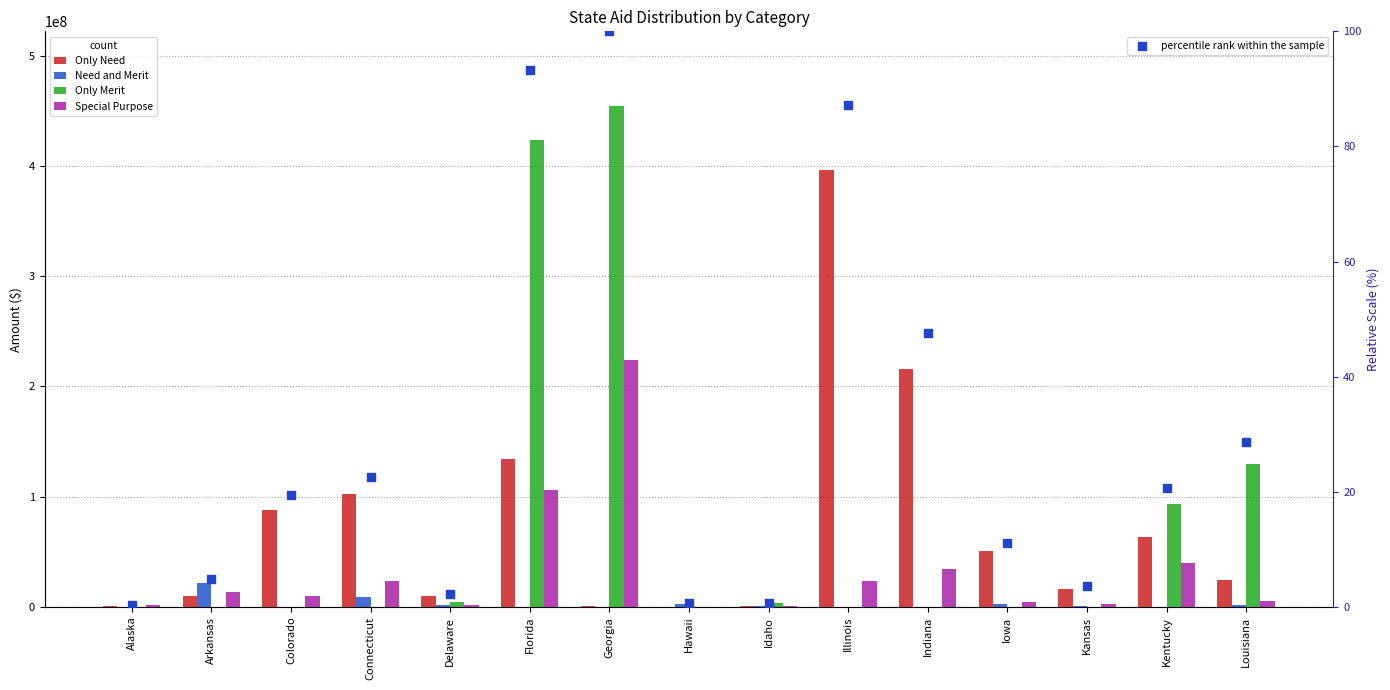

Which series reaches the minimum Y coordinate?

Need and Merit